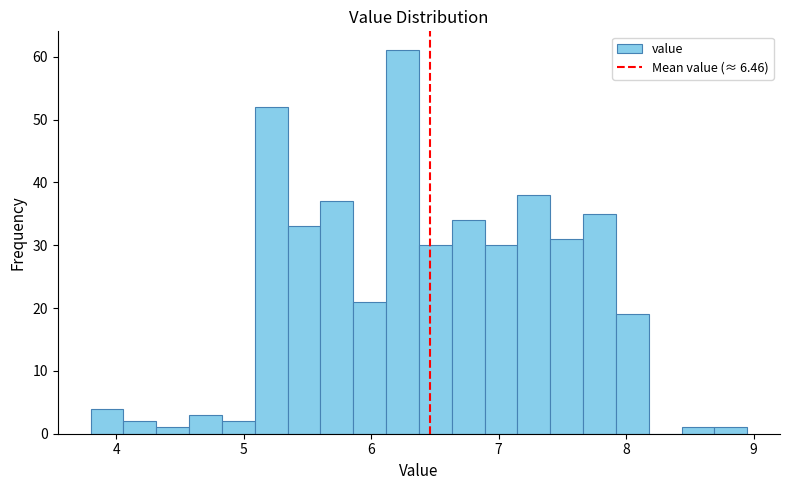

Read against the x-axis, roughly where is the centre of the tallest bar?

6.2